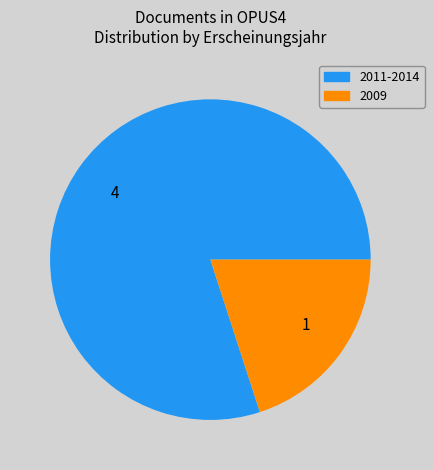

Which category has the biggest portion of the pie?

2011-2014